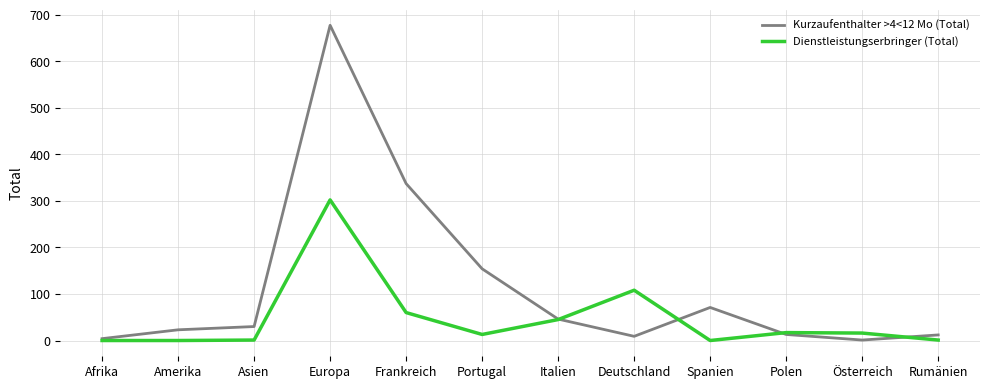

True or false: Dienstleistungserbringer (Total) has a value of 17 at Polen.

True